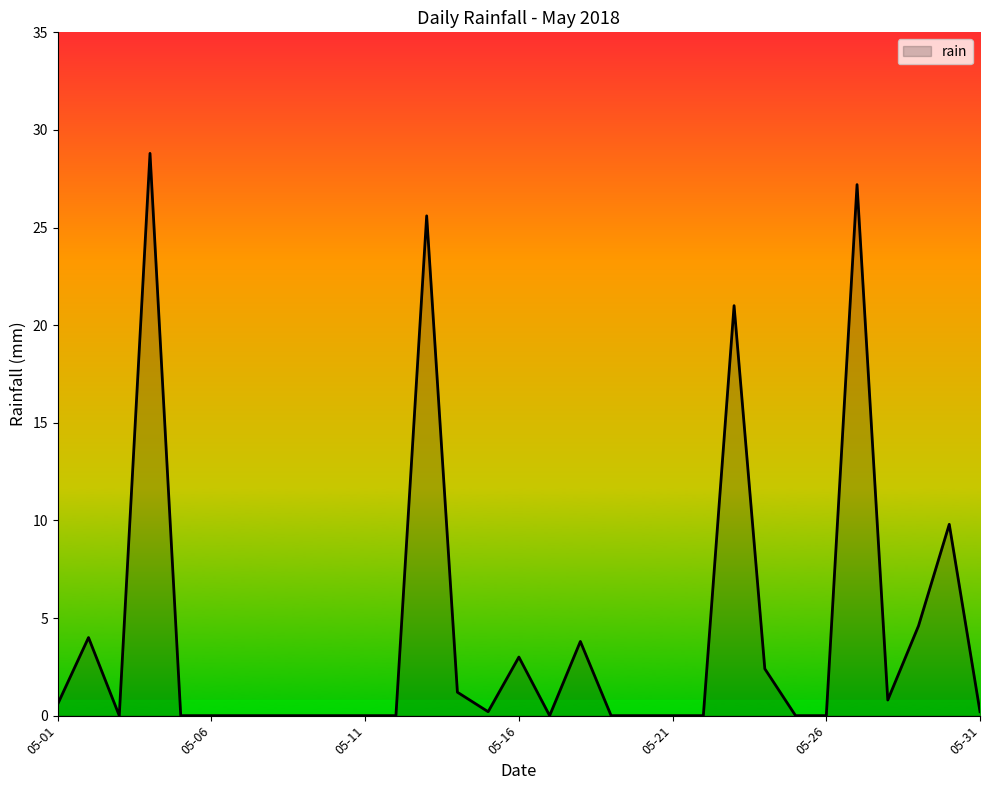

What is the difference between the maximum and minimum values?

28.8